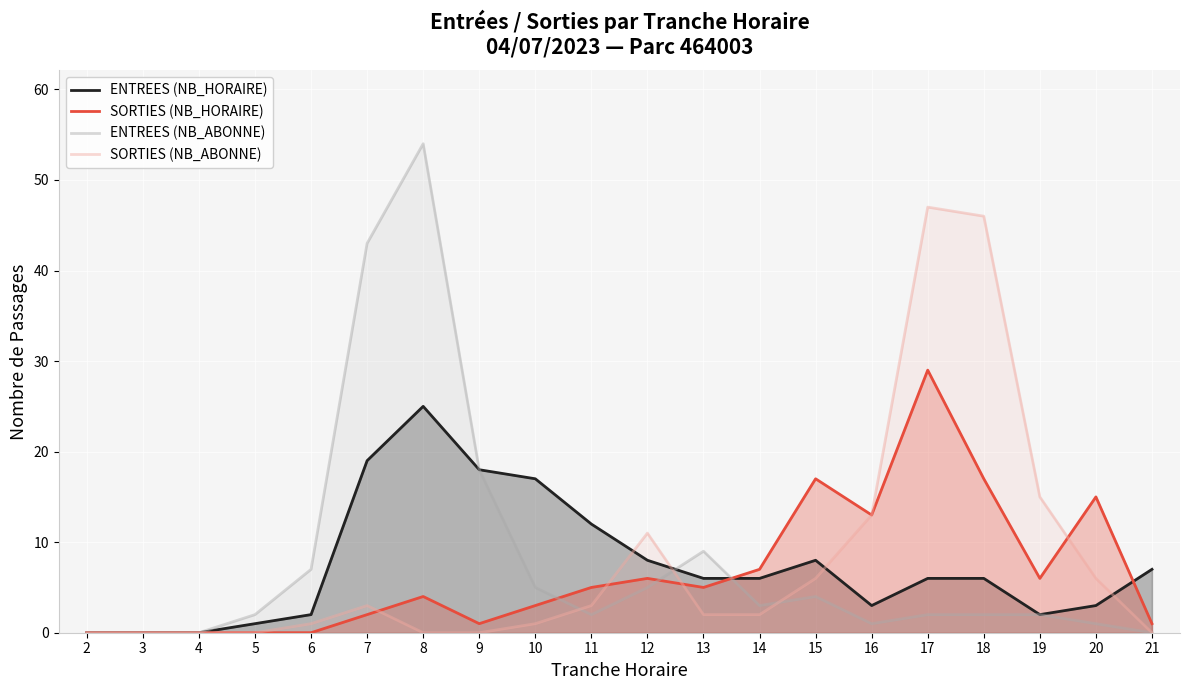

What is the average value of the ENTREES (NB_ABONNE) series?

8